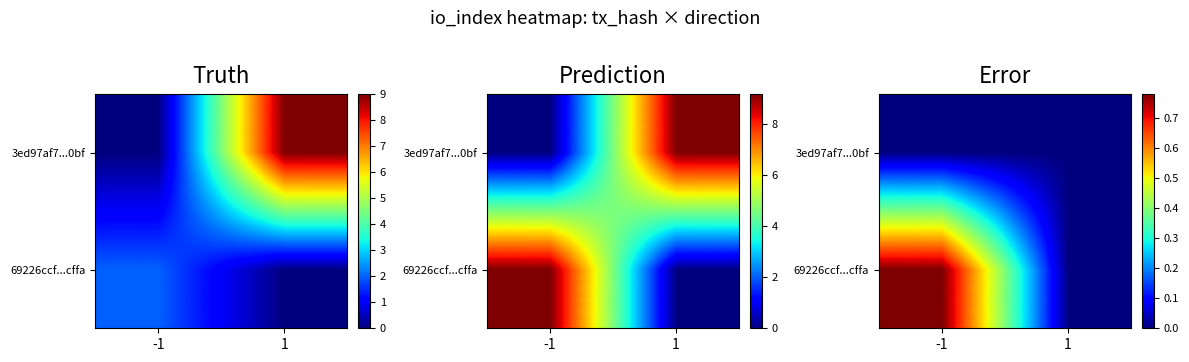

Rank the series by their average value, from lowest to highest.

3ed97af7...0bf, 69226ccf...cffa